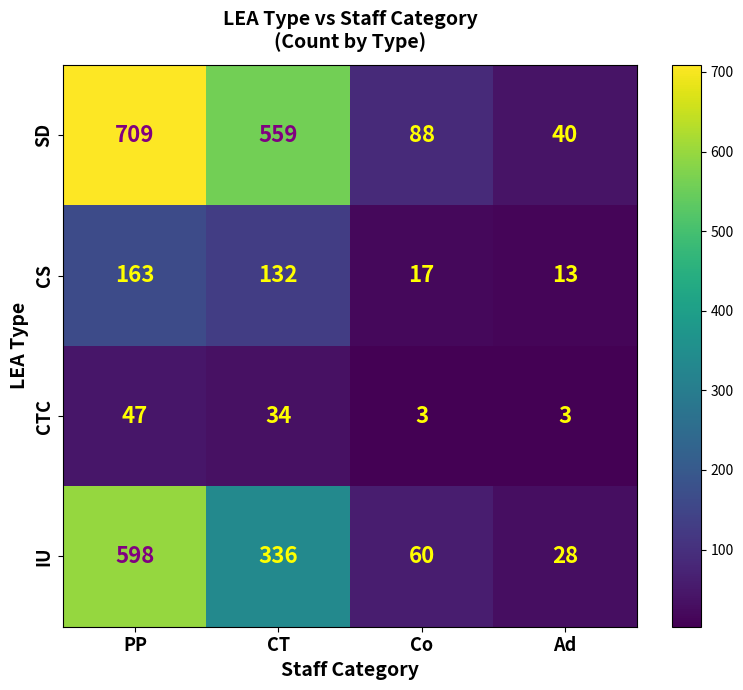

Rank the series at Ad from lowest to highest value.

CTC, CS, IU, SD